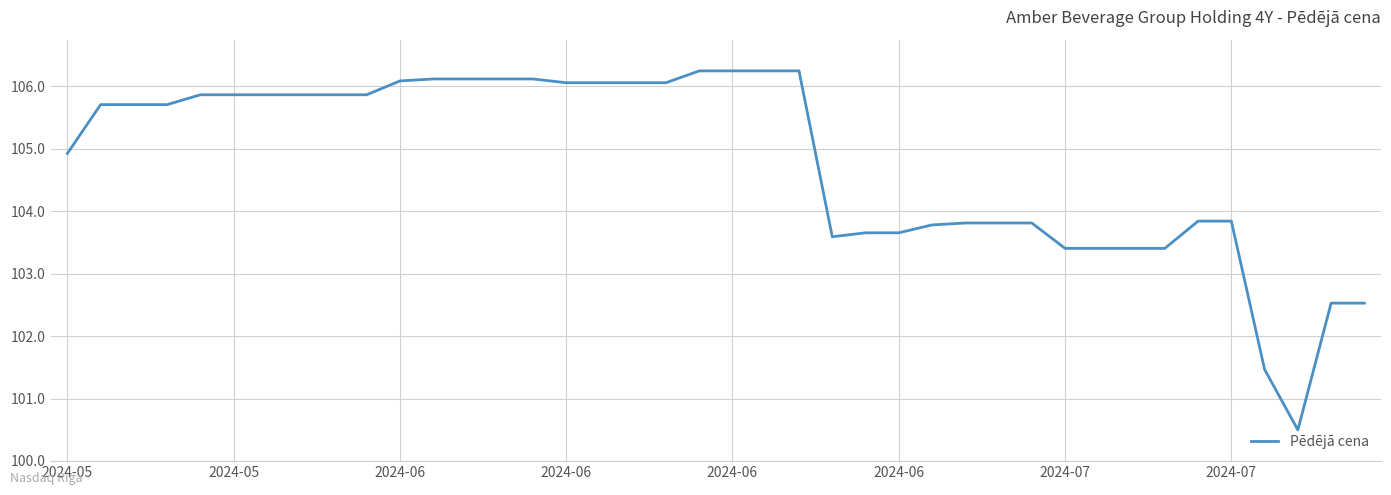

What is the difference between the maximum and minimum values?

5.8